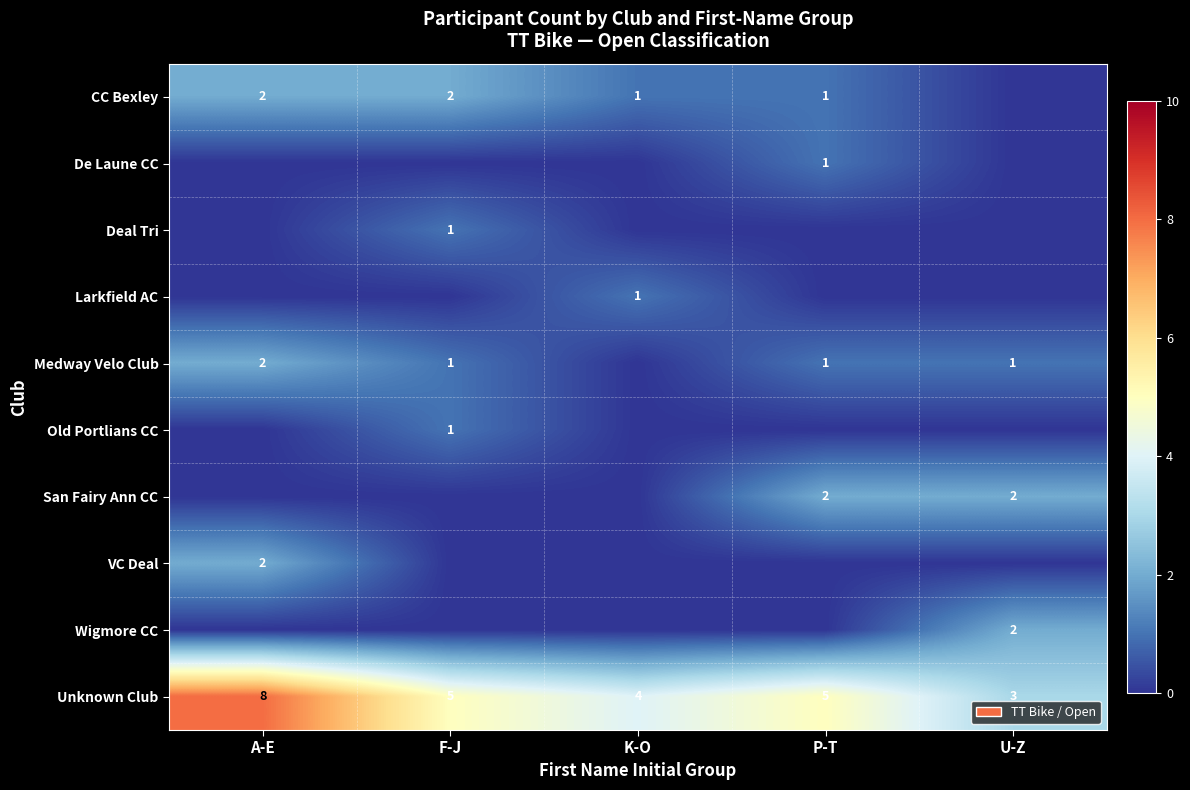

What is the sum of the Medway Velo Club values at F-J and A-E?

3